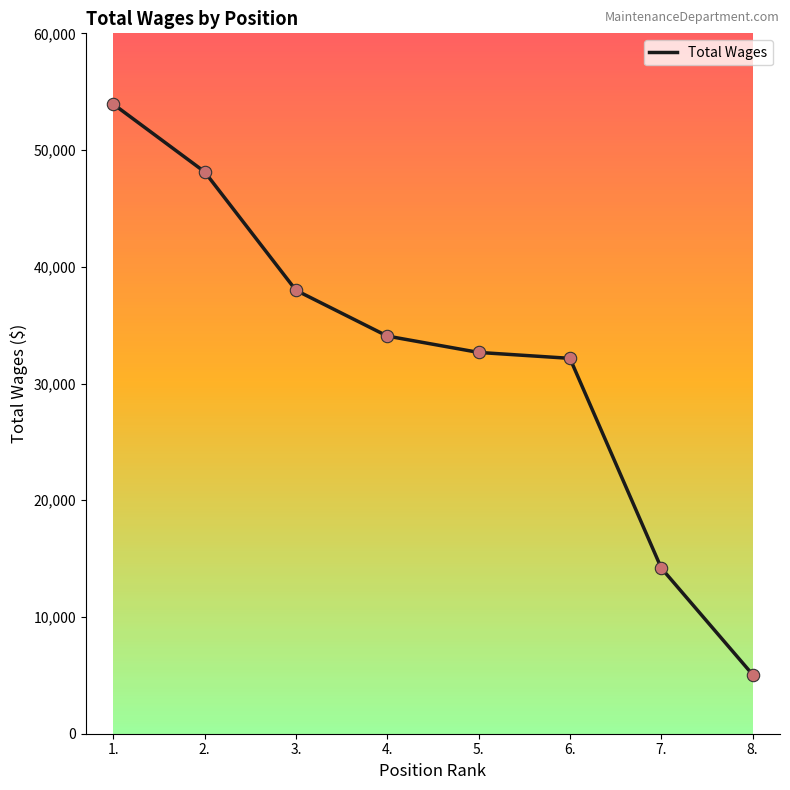

What is the change in value from 5. to 6.?

-508